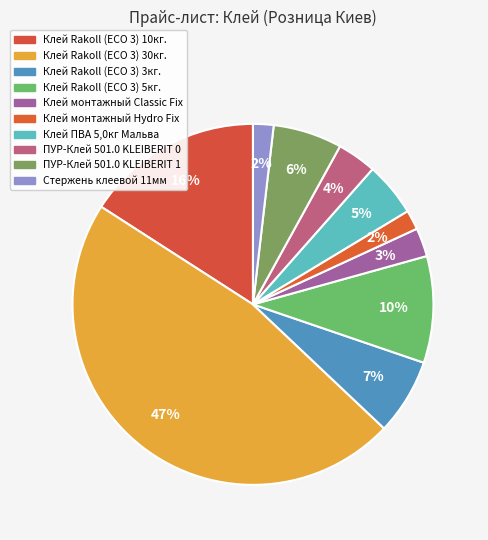

To the nearest percent, what portion does Клей Rakoll (ECO 3) 5кг. represent?

10%